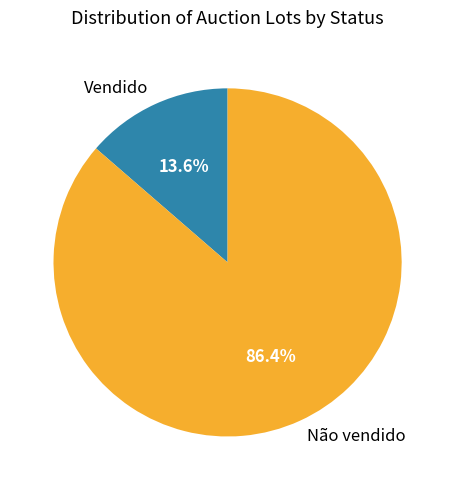

Does any single category account for the majority?

Yes